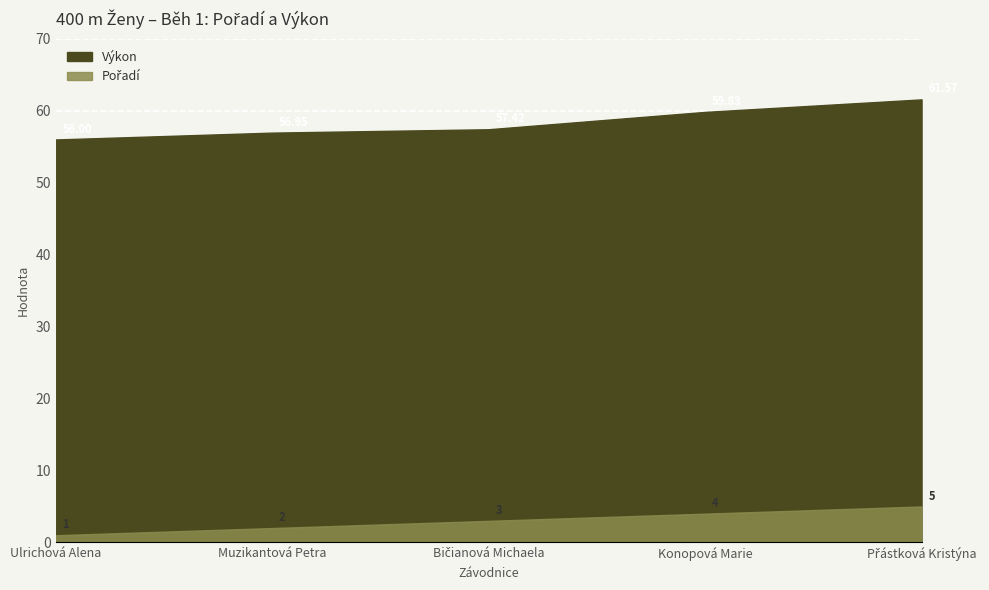

Between Muzikantová Petra and Konopová Marie, which series saw the biggest shift?

Výkon